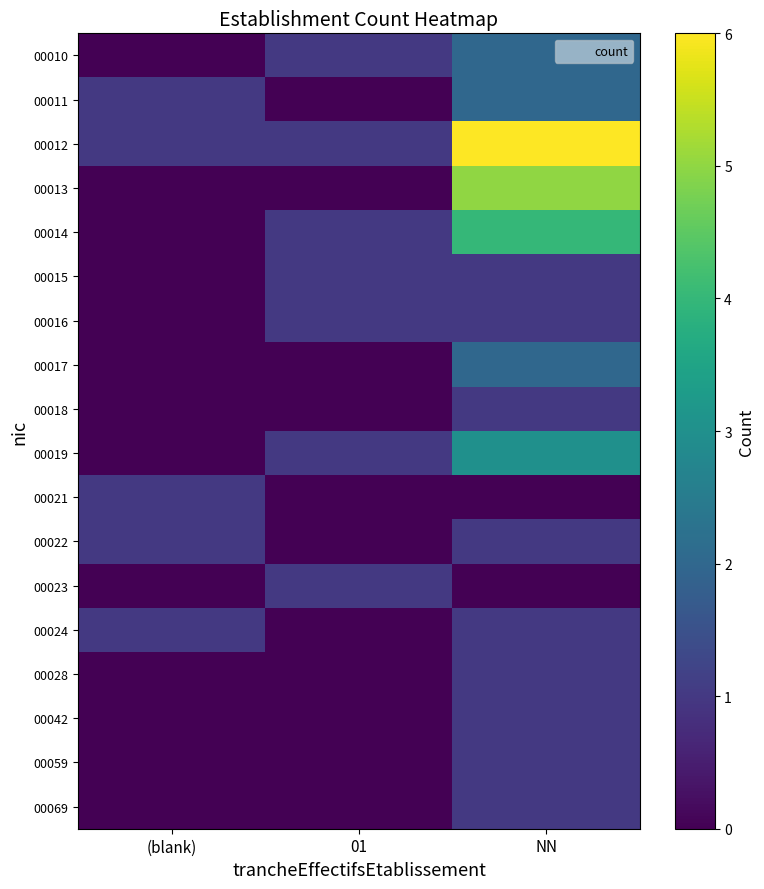

What is the spread (max minus min) of values at NN?

6